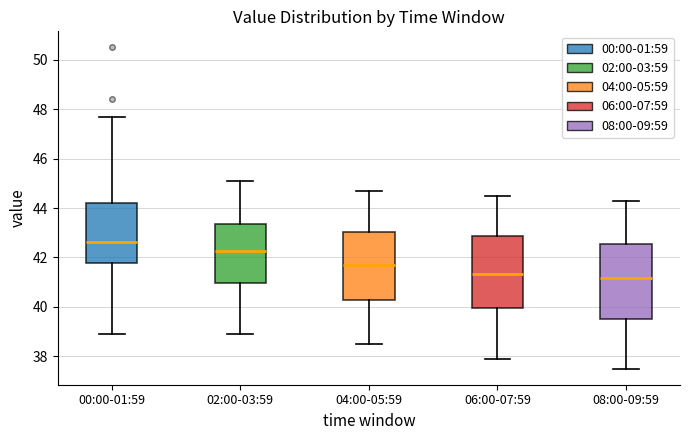

Reading left to right, transcribe this box plot: for each box, give where its median line is, the range the box spans, and where its two whiskers end, as read against the y-axis. The values are not printed on the chart, so give them approximately, as read against the axis.

00:00-01:59: median 42.6, box 41.8 to 44.2, whiskers 39.0 to 47.6
02:00-03:59: median 42.2, box 41.0 to 43.4, whiskers 39.0 to 45.2
04:00-05:59: median 41.8, box 40.2 to 43.0, whiskers 38.6 to 44.8
06:00-07:59: median 41.4, box 40.0 to 42.8, whiskers 38.0 to 44.6
08:00-09:59: median 41.2, box 39.6 to 42.6, whiskers 37.6 to 44.4